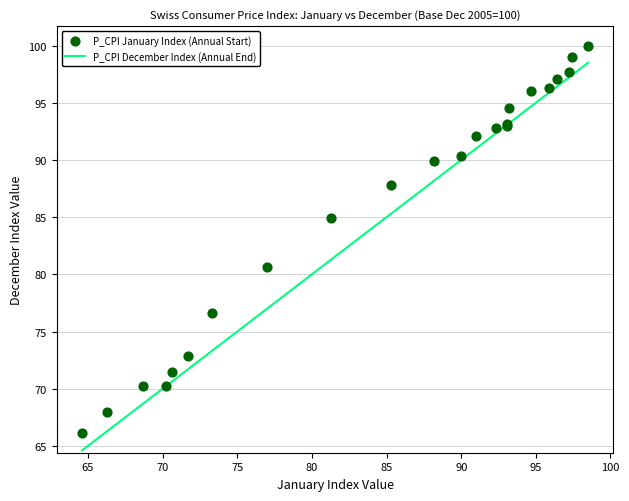

What Y value in the scatter plot is closest to 83?

84.9